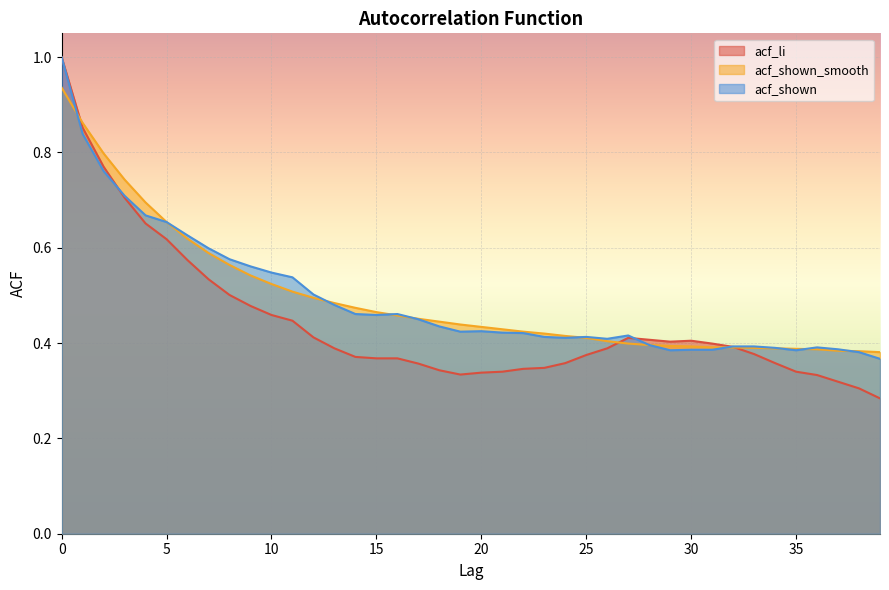

What are all the series names shown in the legend?

acf_li, acf_shown_smooth, acf_shown